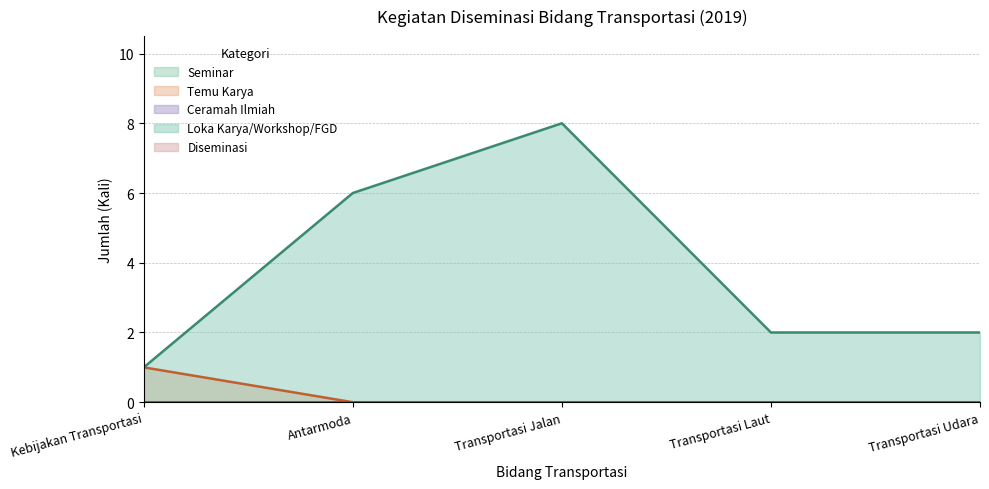

Rank the series at Transportasi Jalan from lowest to highest value.

Seminar, Temu Karya, Ceramah Ilmiah, Diseminasi, Loka Karya/Workshop/FGD